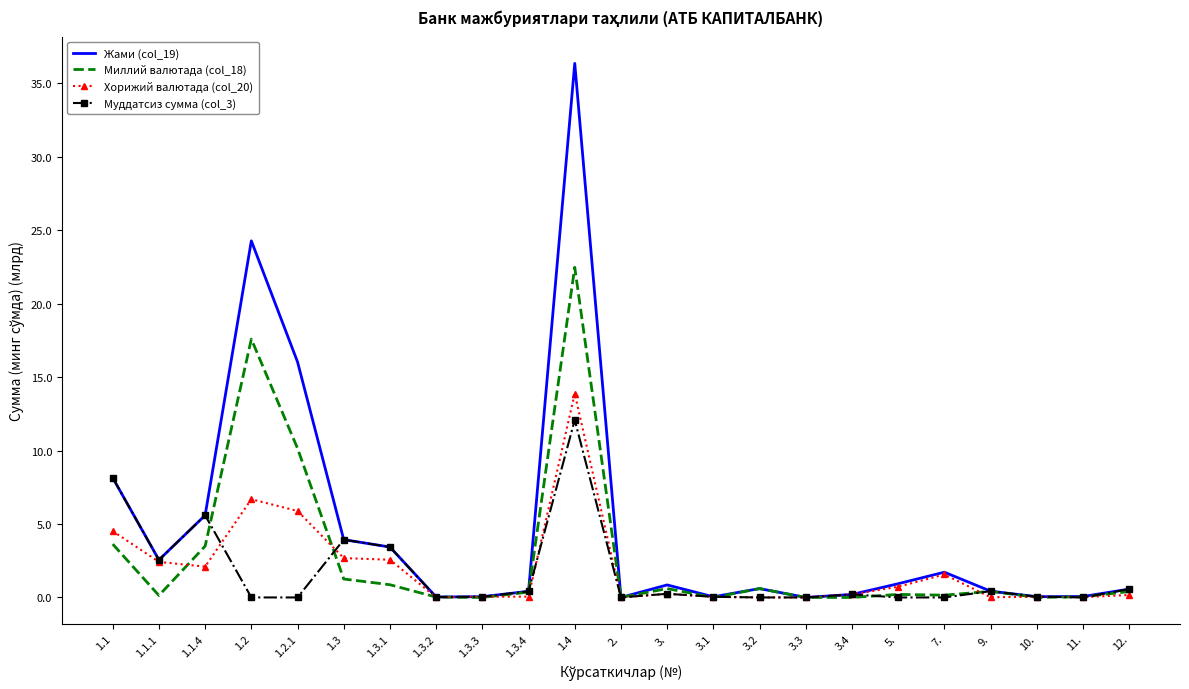

At which category is the sum across all series the highest?

1.4